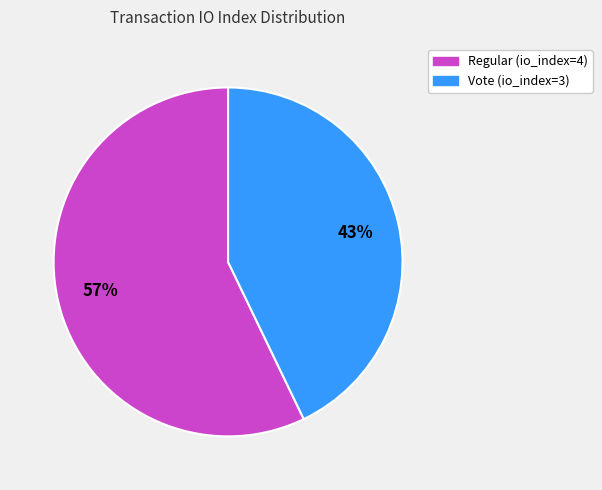

To the nearest percent, what portion does Regular (io_index=4) represent?

57%